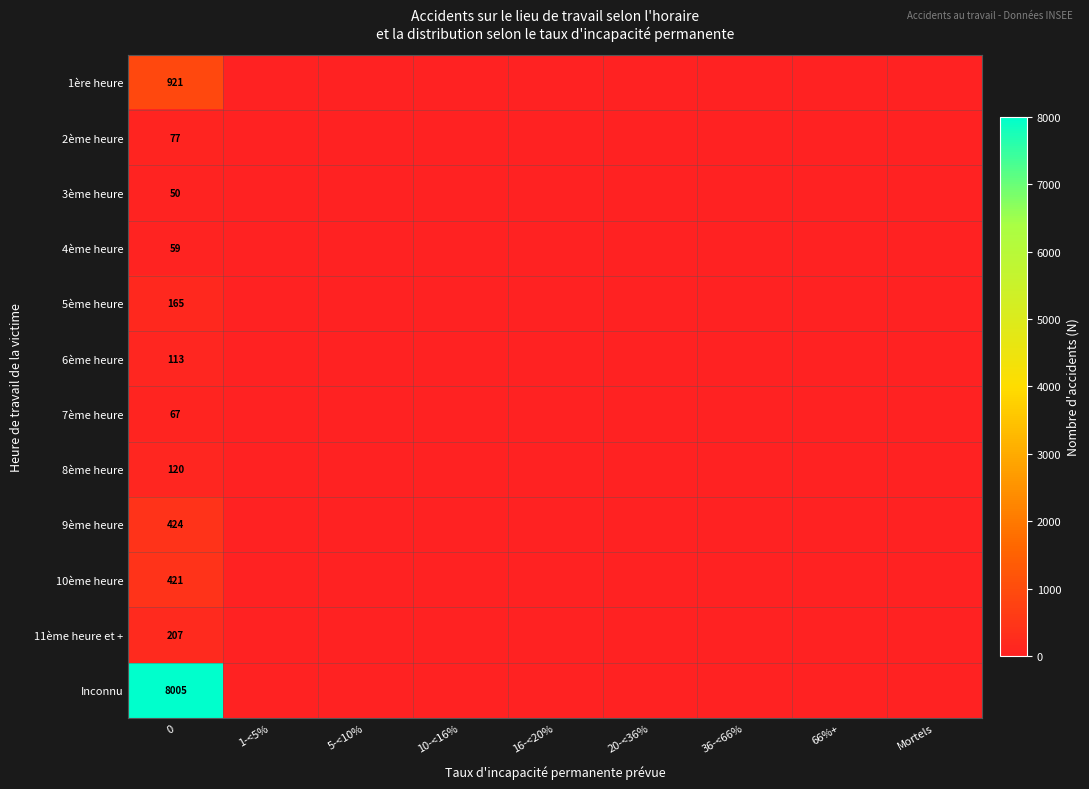

How many categories are shown in the chart?

9